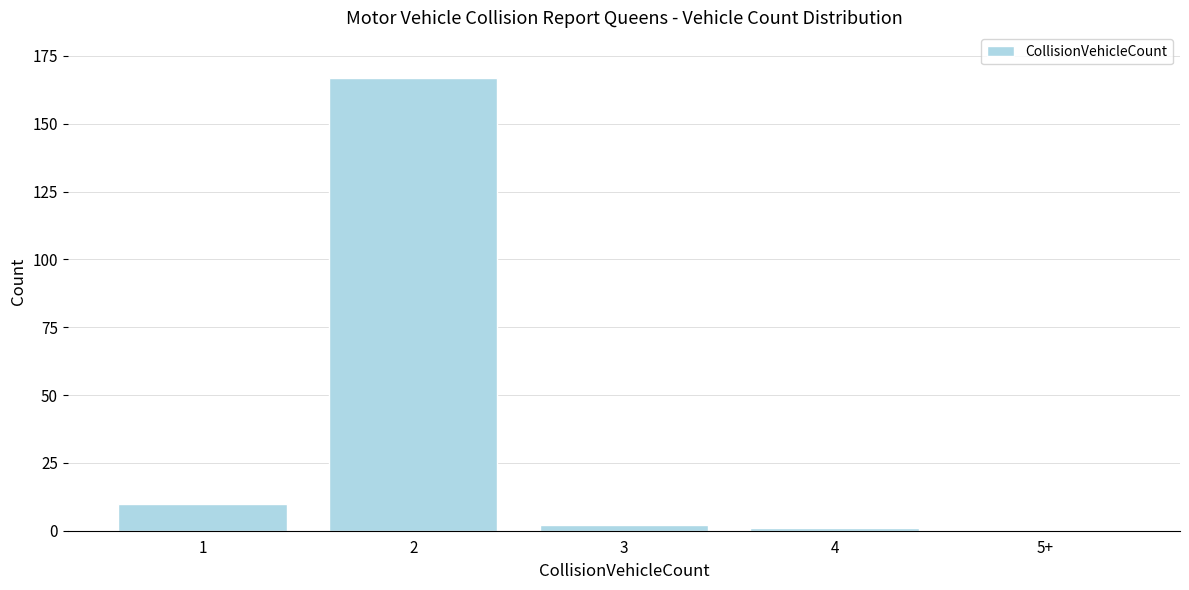

Reading right to left, list all the values displayed in this chart.

5+=0	4=1	3=2	2=167	1=10